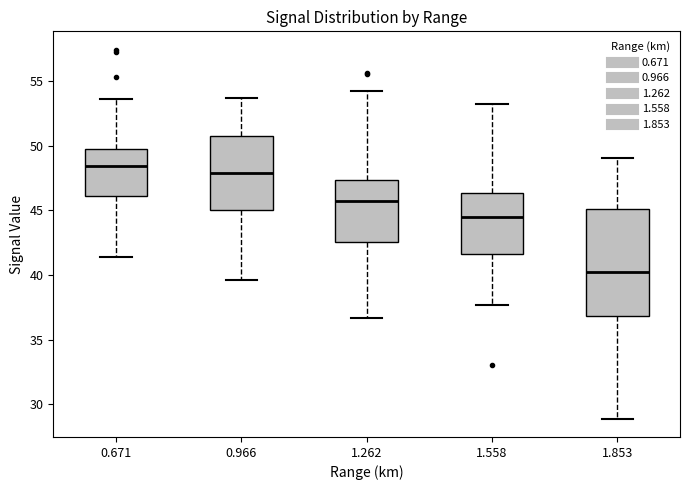

Which box's median line is the highest?

0.671